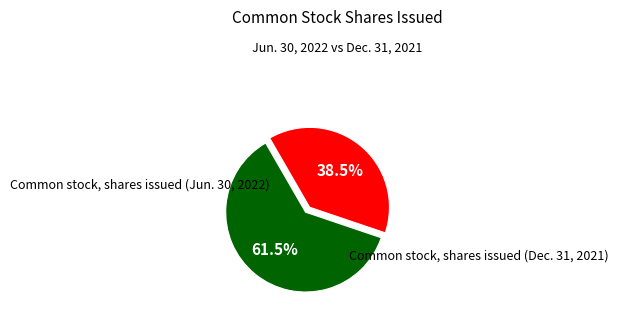

Is there any slice that represents more than half of the pie?

Yes